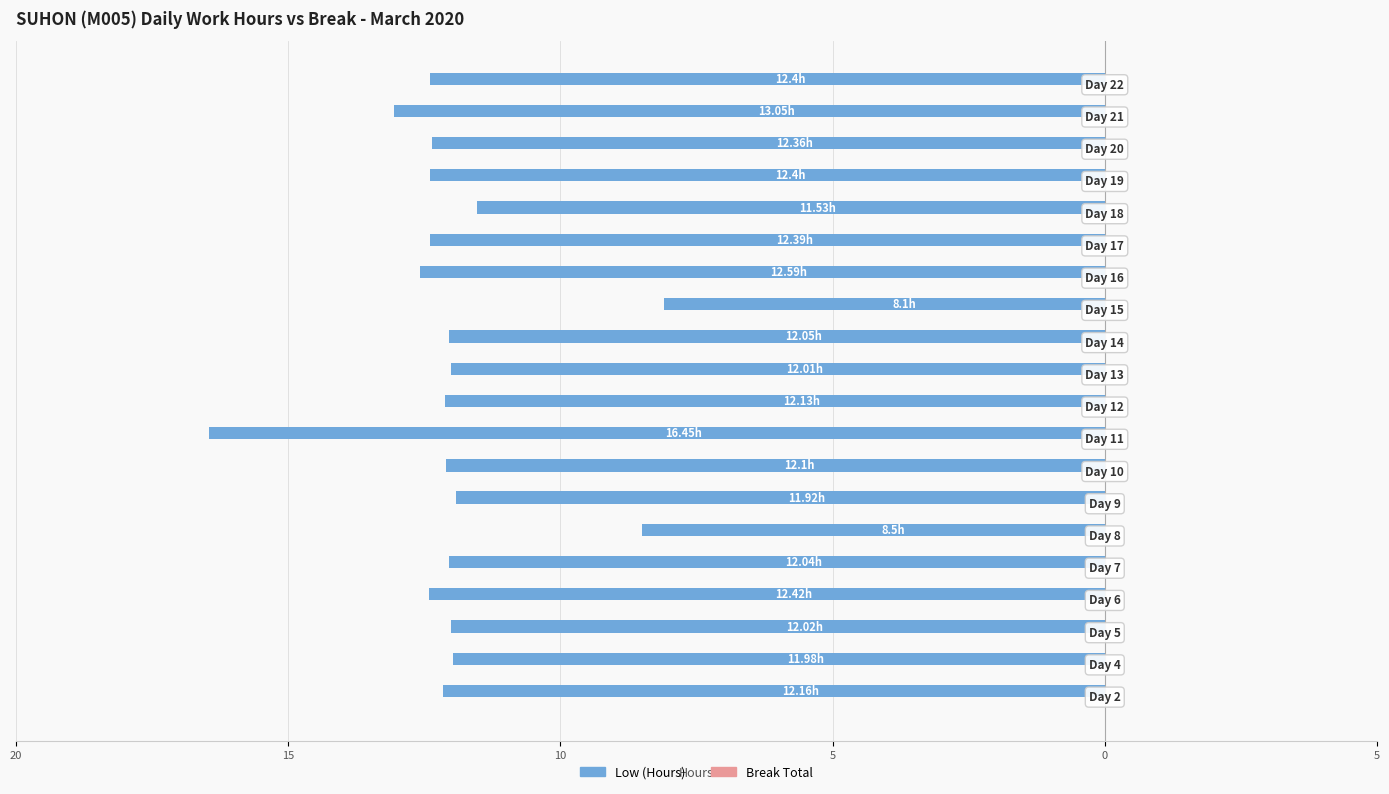

Does the chart contain any negative values?

Yes